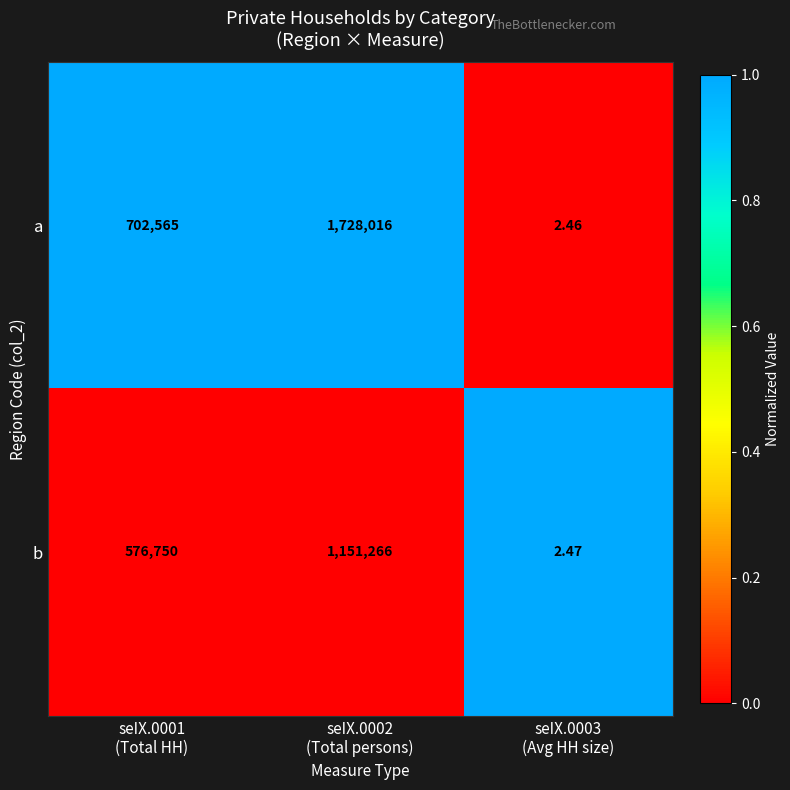

At which category is the sum across all series the highest?

seIX.0002
(Total persons)